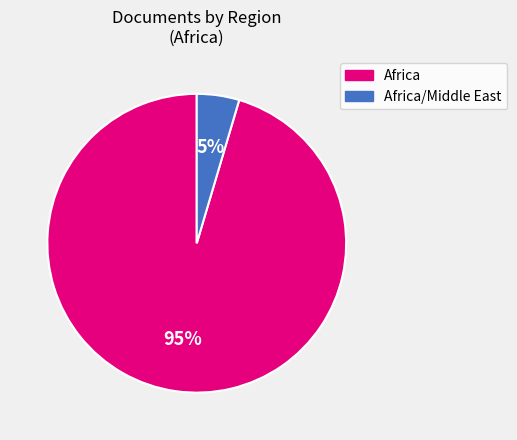

To the nearest percent, what is the average slice percentage?

50%